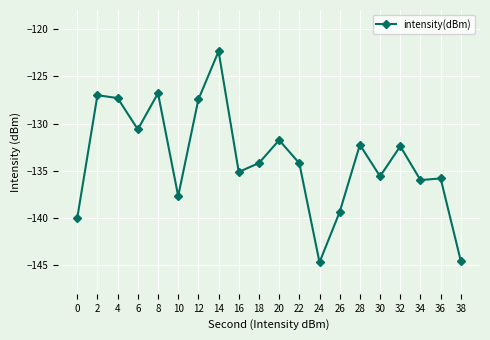

How many lines are shown in the chart?

1